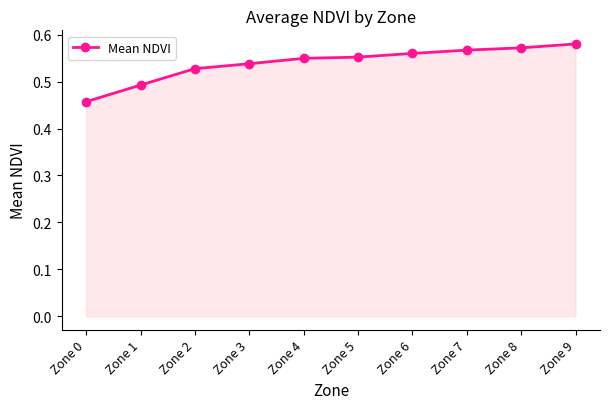

What is the sum of all values?

5.4